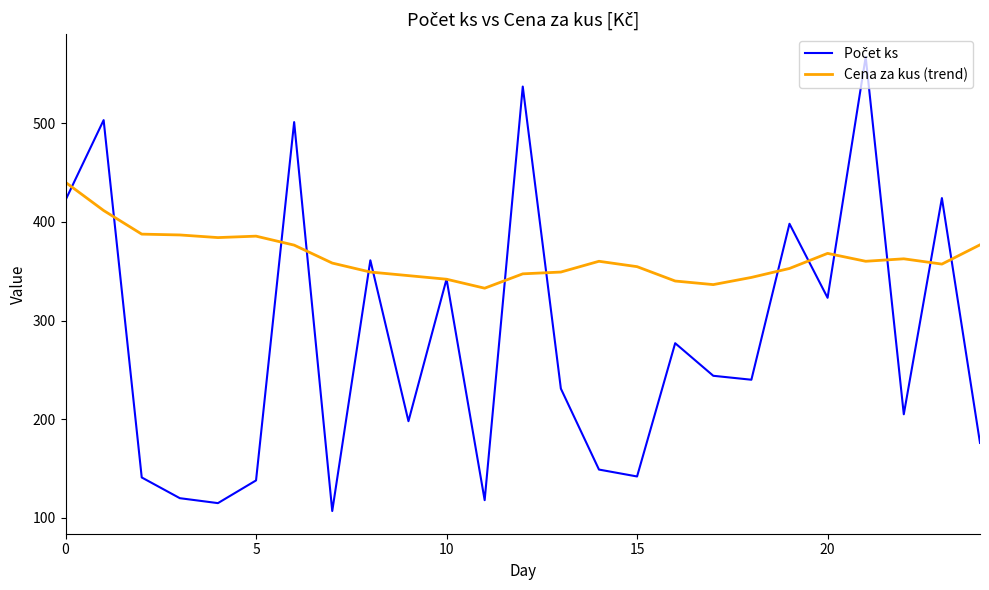

Does the chart have visible grid lines?

No